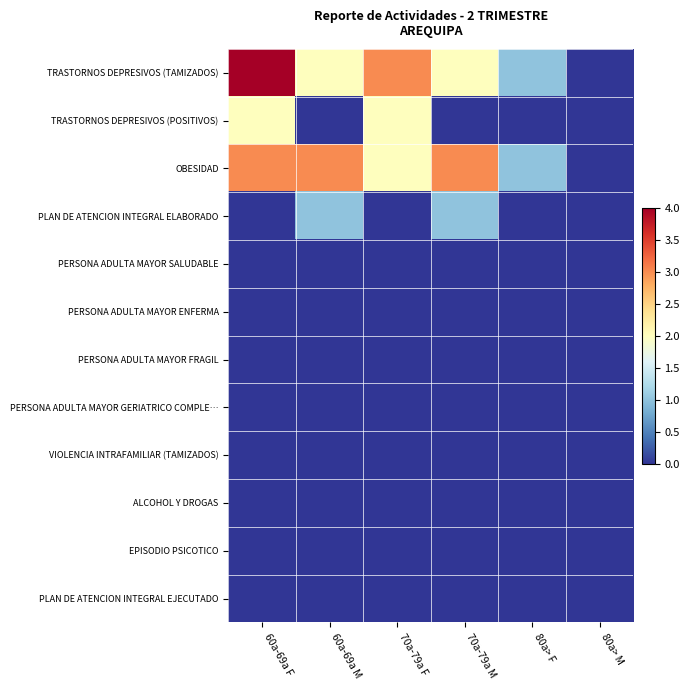

At how many categories does at least one series exceed 1?

4